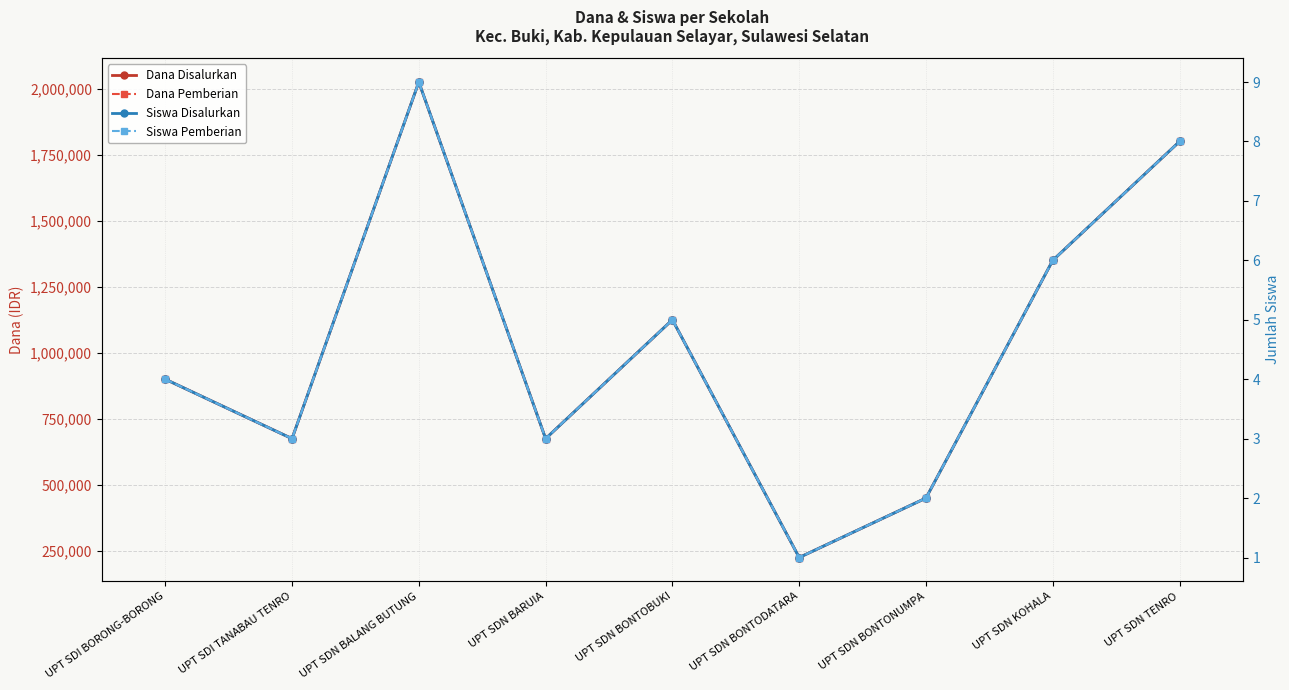

Reading left to right, extract all data points from this chart.

Dana Disalurkan: 900000	675000	2025000	675000	1125000	225000	450000	1350000	1800000
Dana Pemberian: 900000	675000	2025000	675000	1125000	225000	450000	1350000	1800000
Siswa Disalurkan: 4	3	9	3	5	1	2	6	8
Siswa Pemberian: 4	3	9	3	5	1	2	6	8